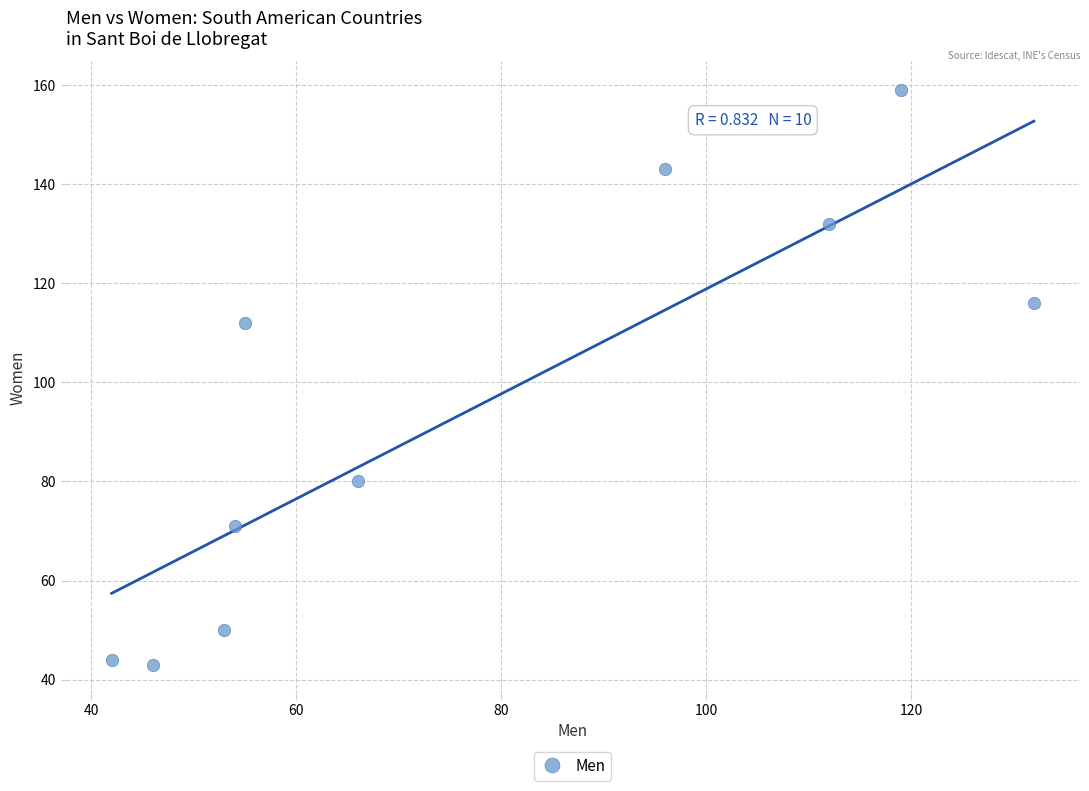

What Y value in the scatter plot is closest to 101?

112